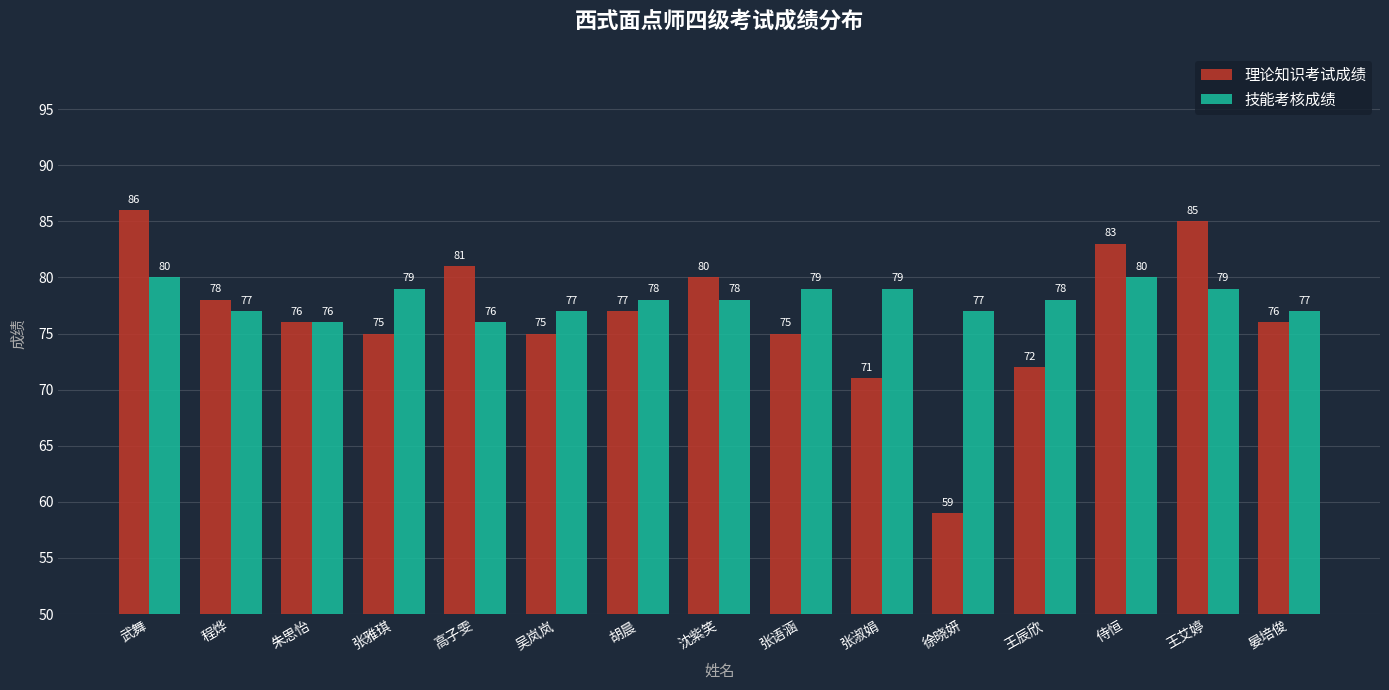

What value does the 理论知识考试成绩 series have at 程烨?

78